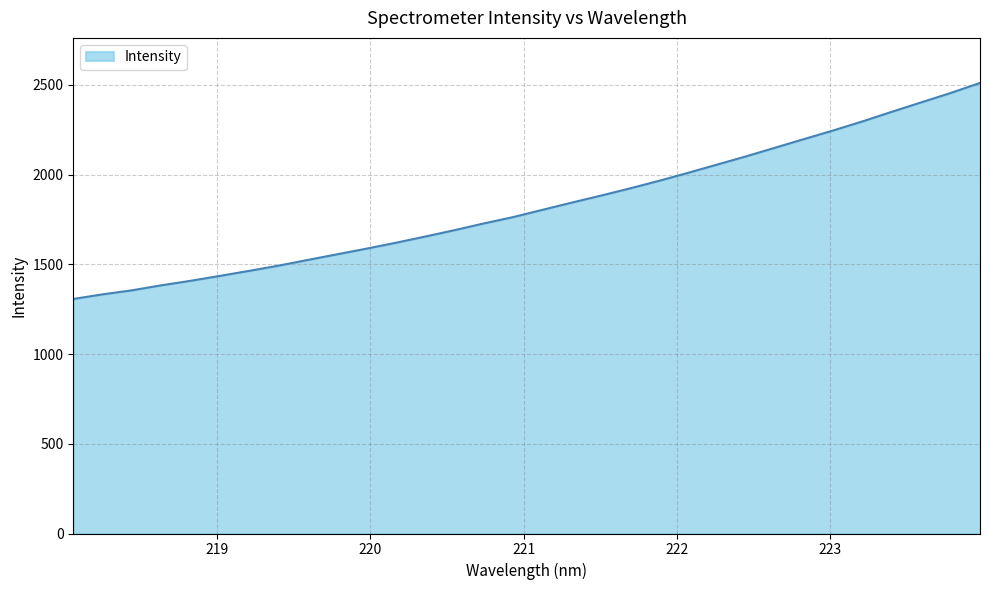

What is the smallest value displayed?

1307.0